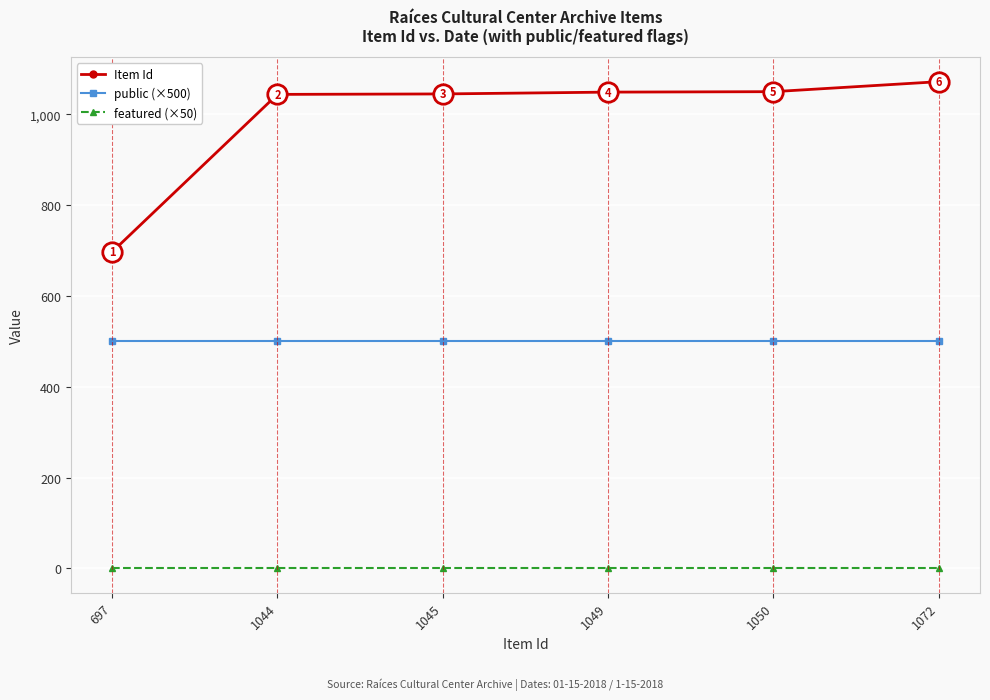

At which label does Item Id reach its minimum?

697